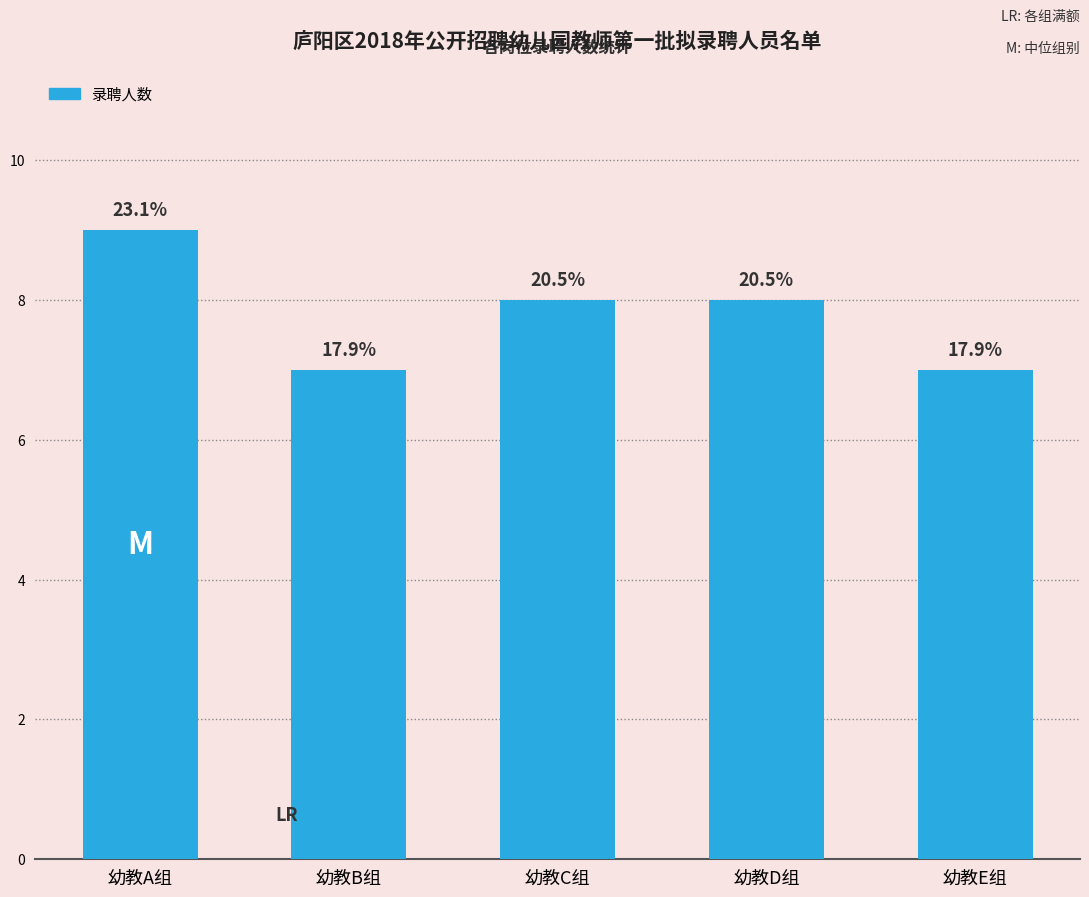

Are the bars horizontal?

No